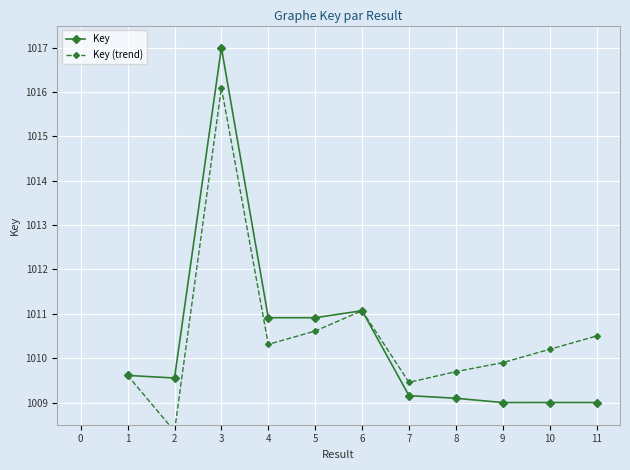

True or false: Key has a value of 1402.7 at 3.

False